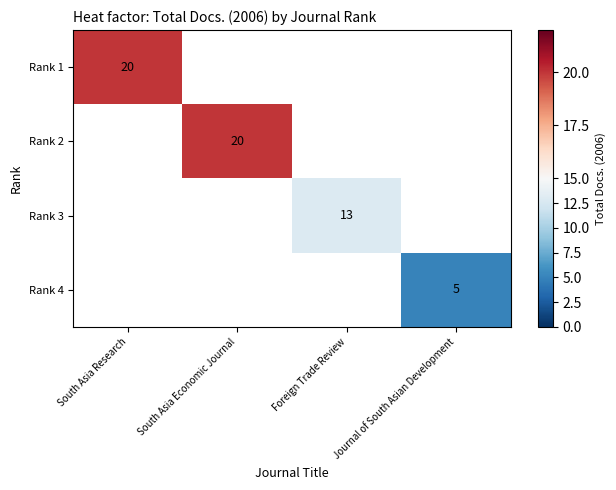

The Rank 3 series shows 5 at Foreign Trade Review. True or false?

False